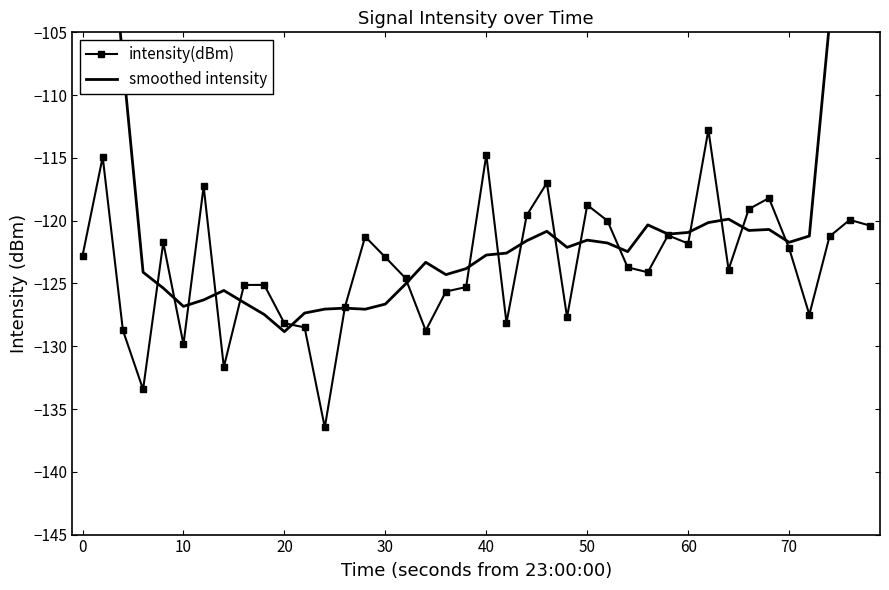

True or false: intensity(dBm) has more than 1 interior local peaks.

True